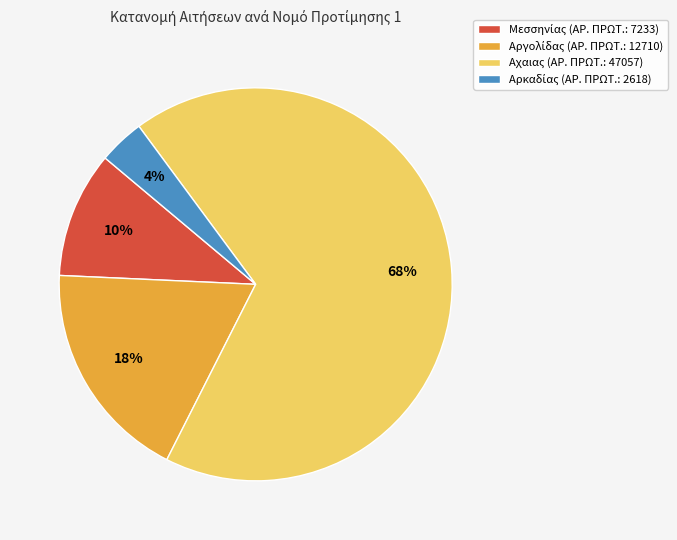

Which slice is the largest?

Αχαιας